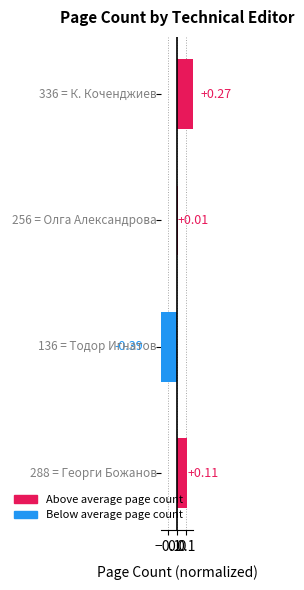

How many bars are there in total?

4